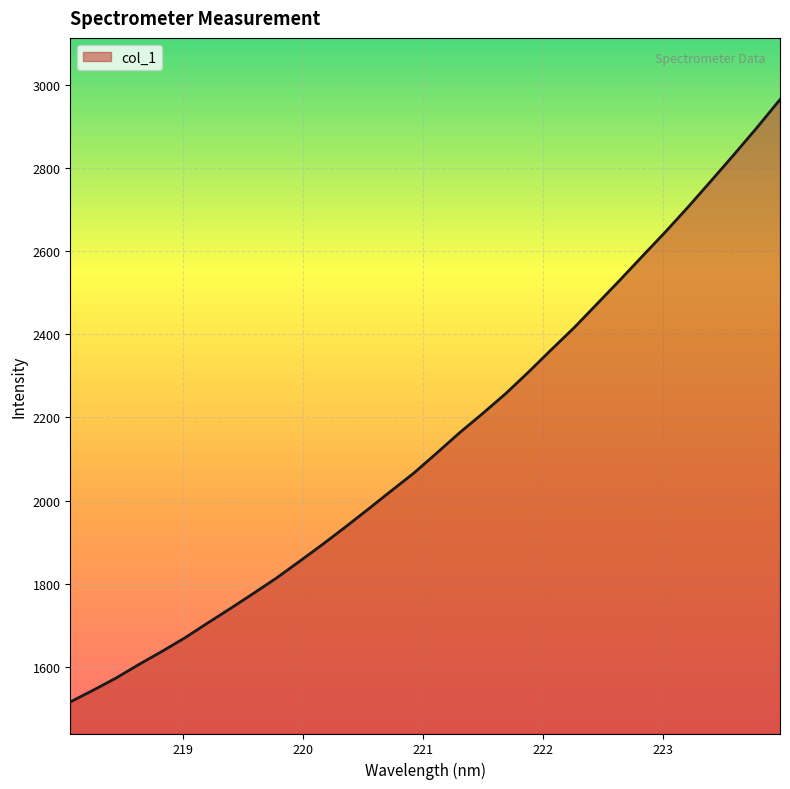

What is the difference between the maximum and minimum values?

1448.0